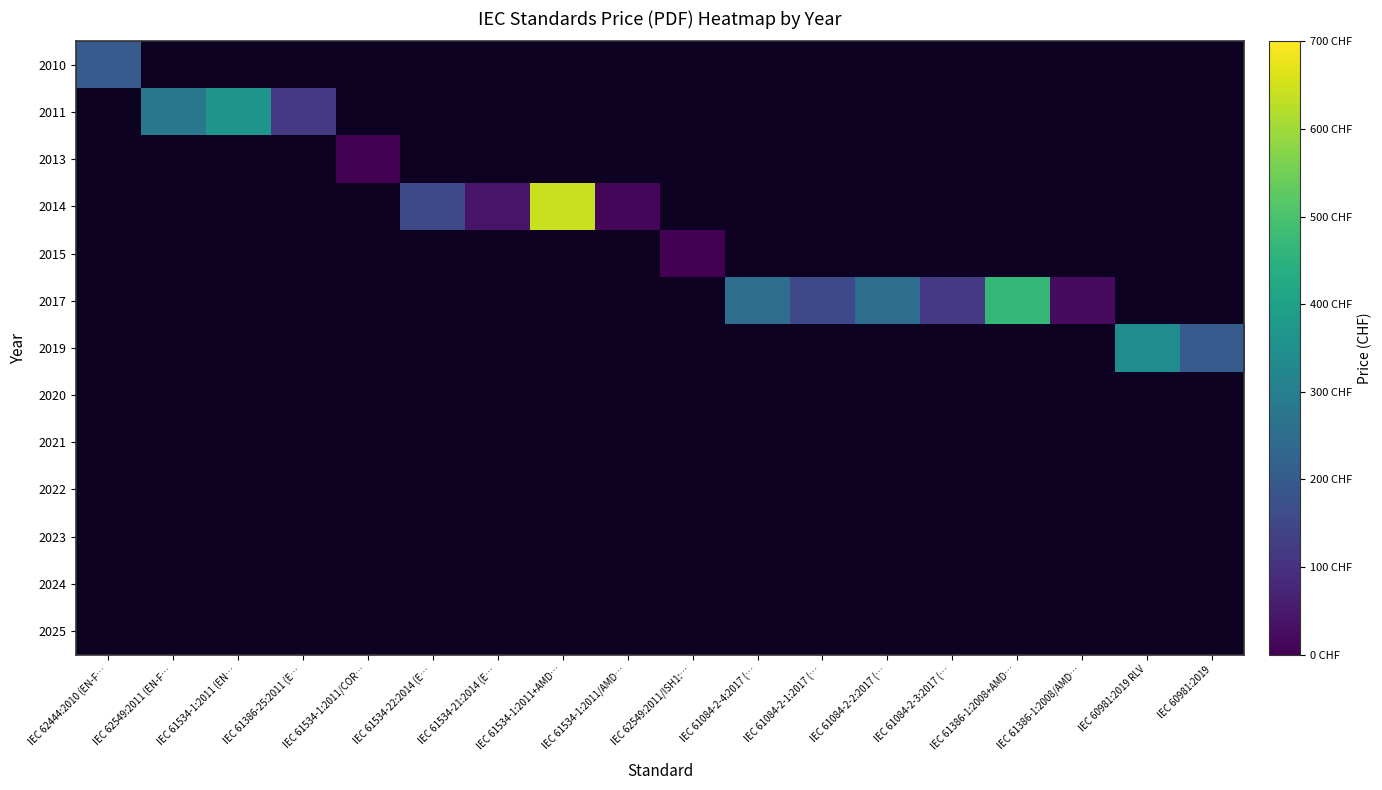

Which category has the lowest value across all series?

IEC 61534-1:2011/COR…